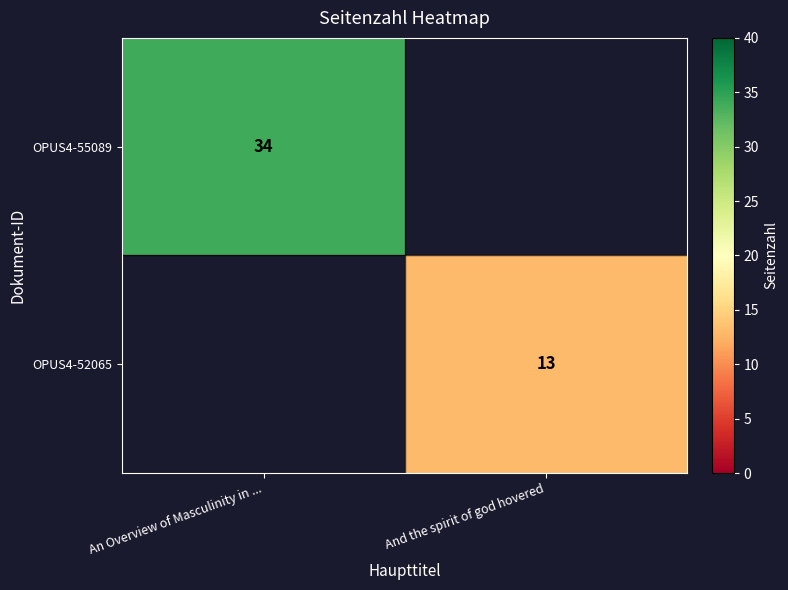

The value of OPUS4-55089 at An Overview of Masculinity in ... is 34. True or false?

True